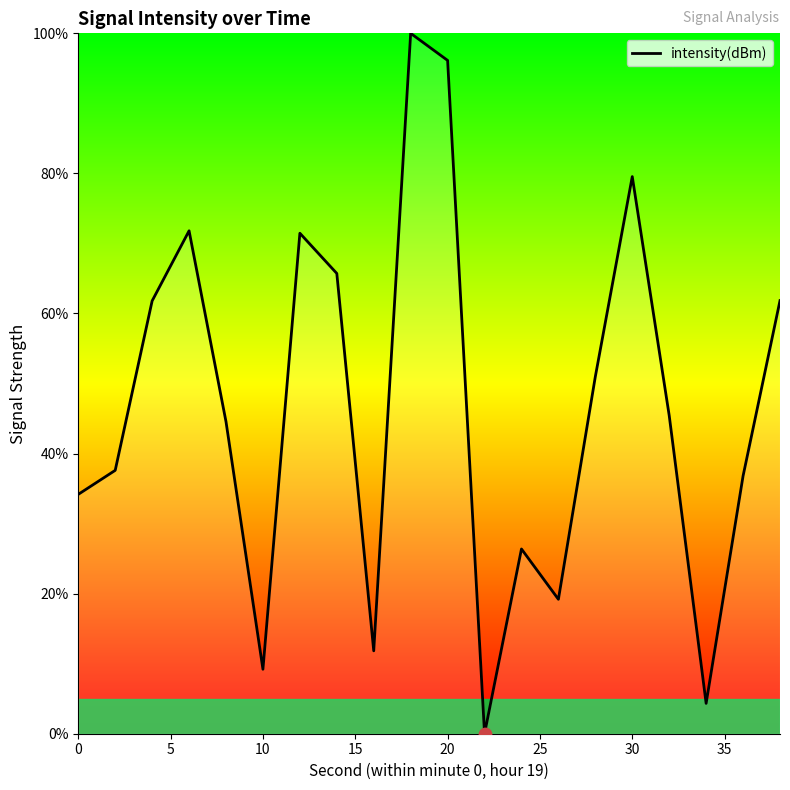

What is the greatest value displayed?

100.0